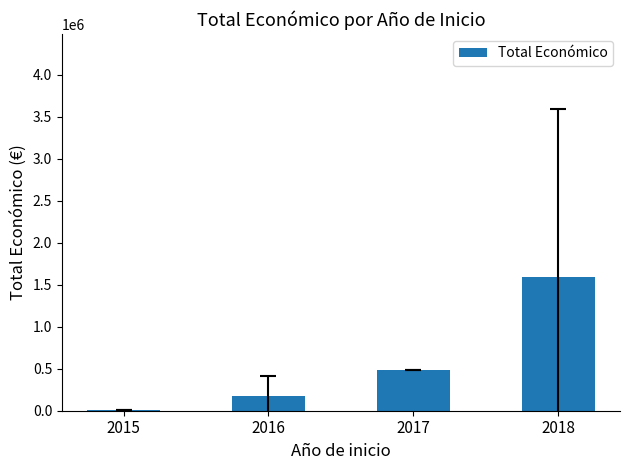

What is the value of the 2nd bar from the left?

173734.3